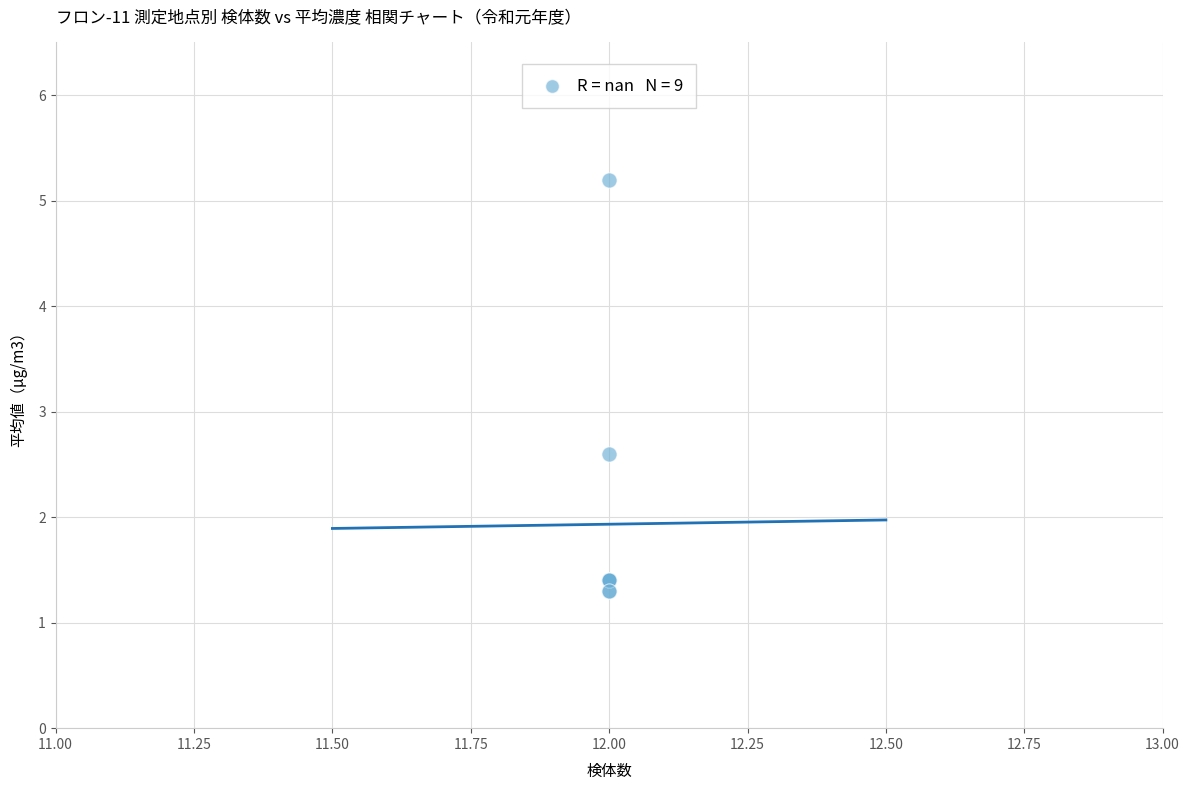

What Y value in the scatter plot is closest to 3?

2.6